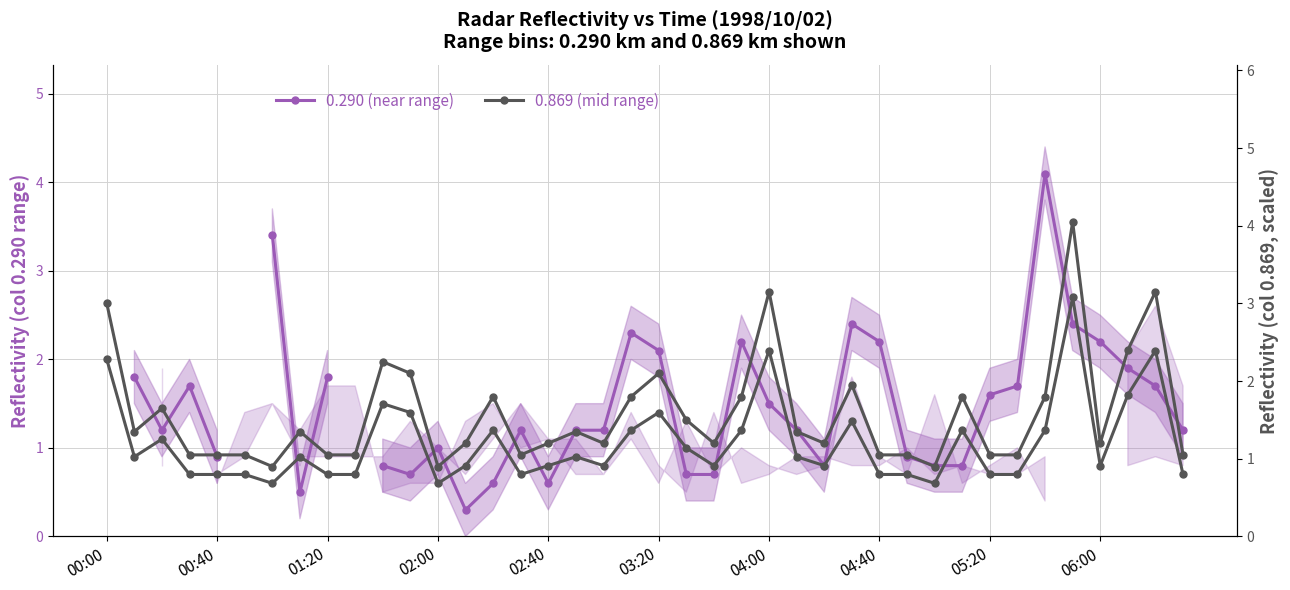

True or false: 0.869 (mid range) and 0.869 (scaled) cross at least once.

False